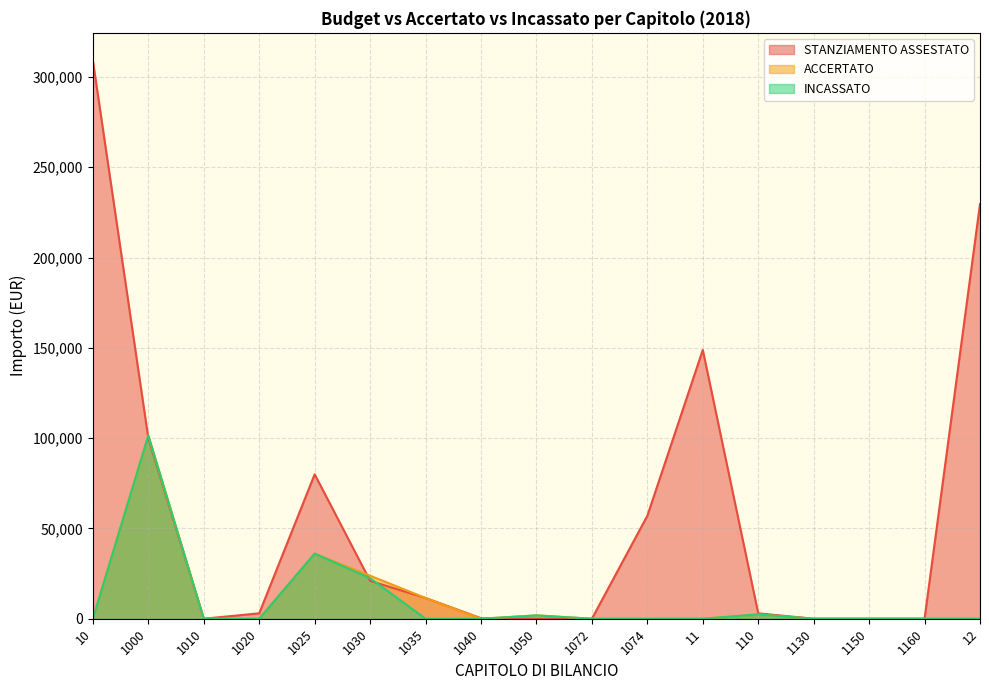

At which label is INCASSATO closest to 50708?

1025